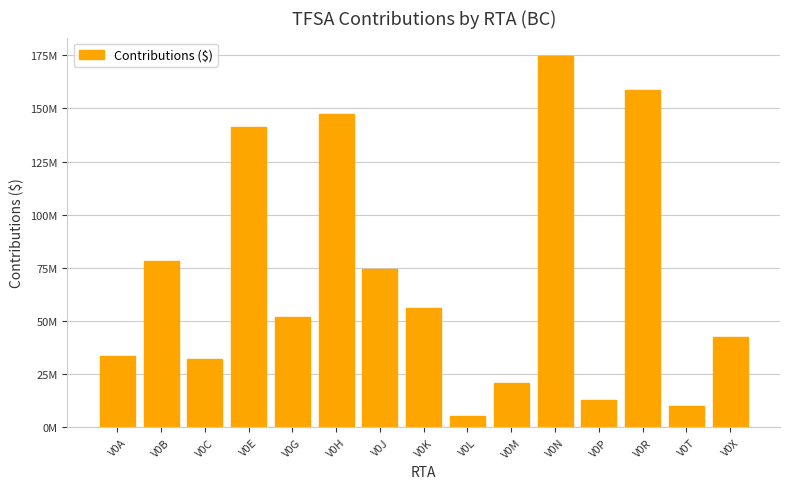

What is the difference between the maximum and minimum values?

169103000